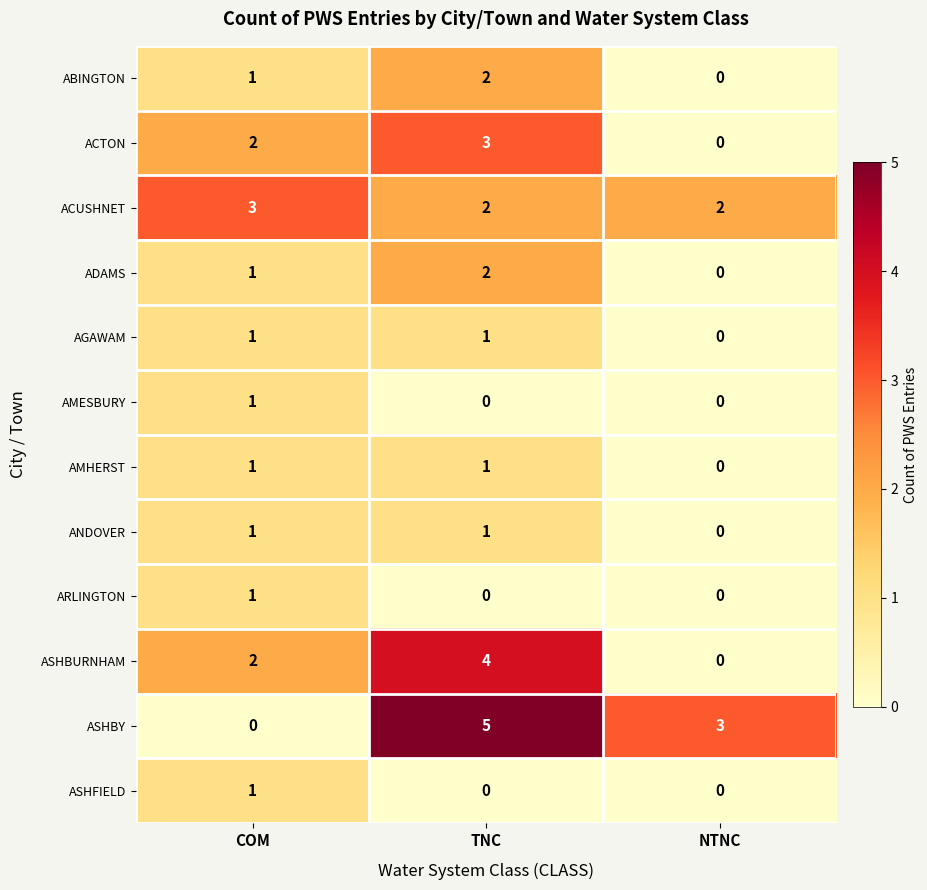

The ACTON series shows 1 at COM. True or false?

False